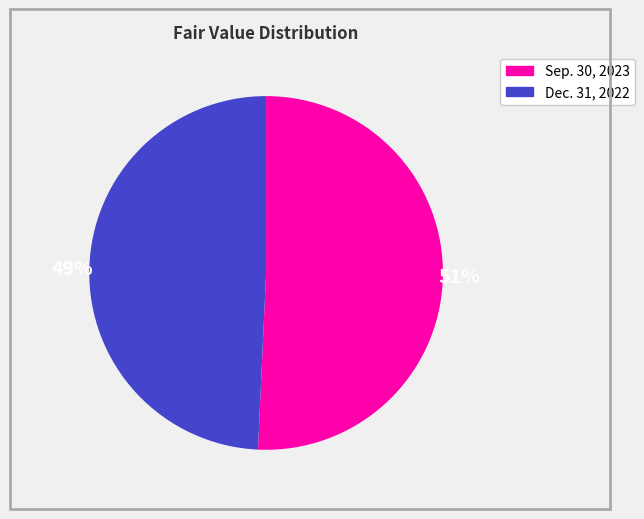

To the nearest percent, what is the average slice percentage?

50%